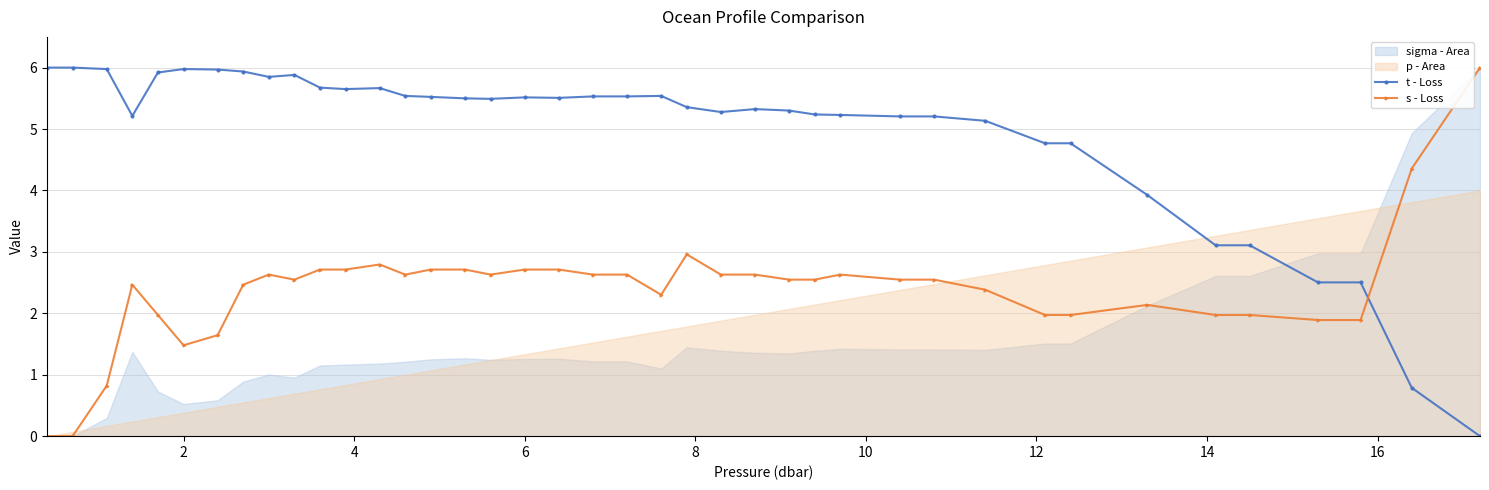

True or false: s - Loss has more than 0 points higher than both neighbors.

True